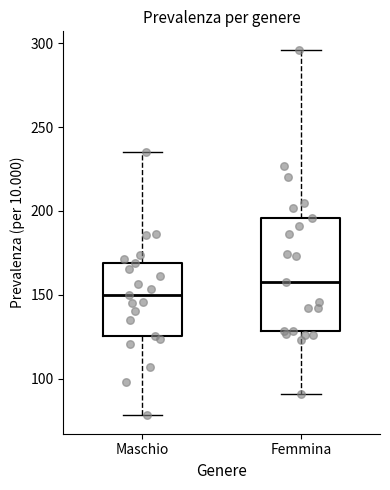

Reading left to right, read every box against the y-axis: the position of its median line, the range the box covers, and the ends of its whiskers. The values are not printed on the chart, so give them approximately, as read against the axis.

Maschio: median 150, box 125 to 170, whiskers 80 to 235
Femmina: median 160, box 130 to 195, whiskers 90 to 295